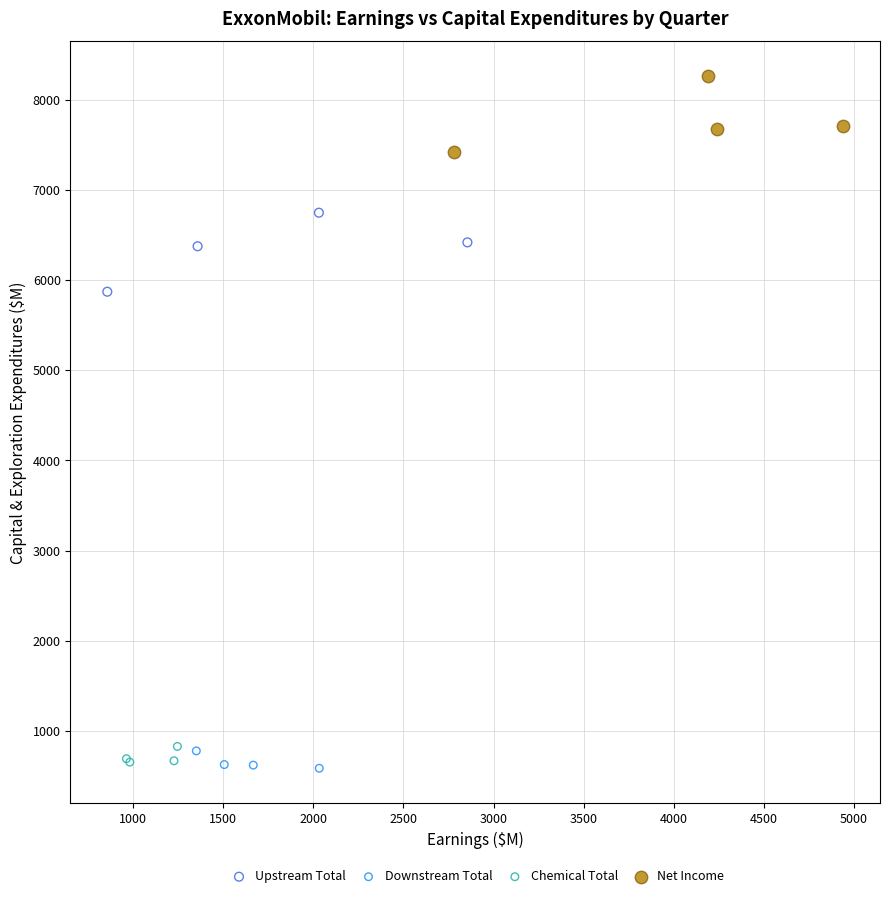

Which series contains the highest Y value?

Net Income